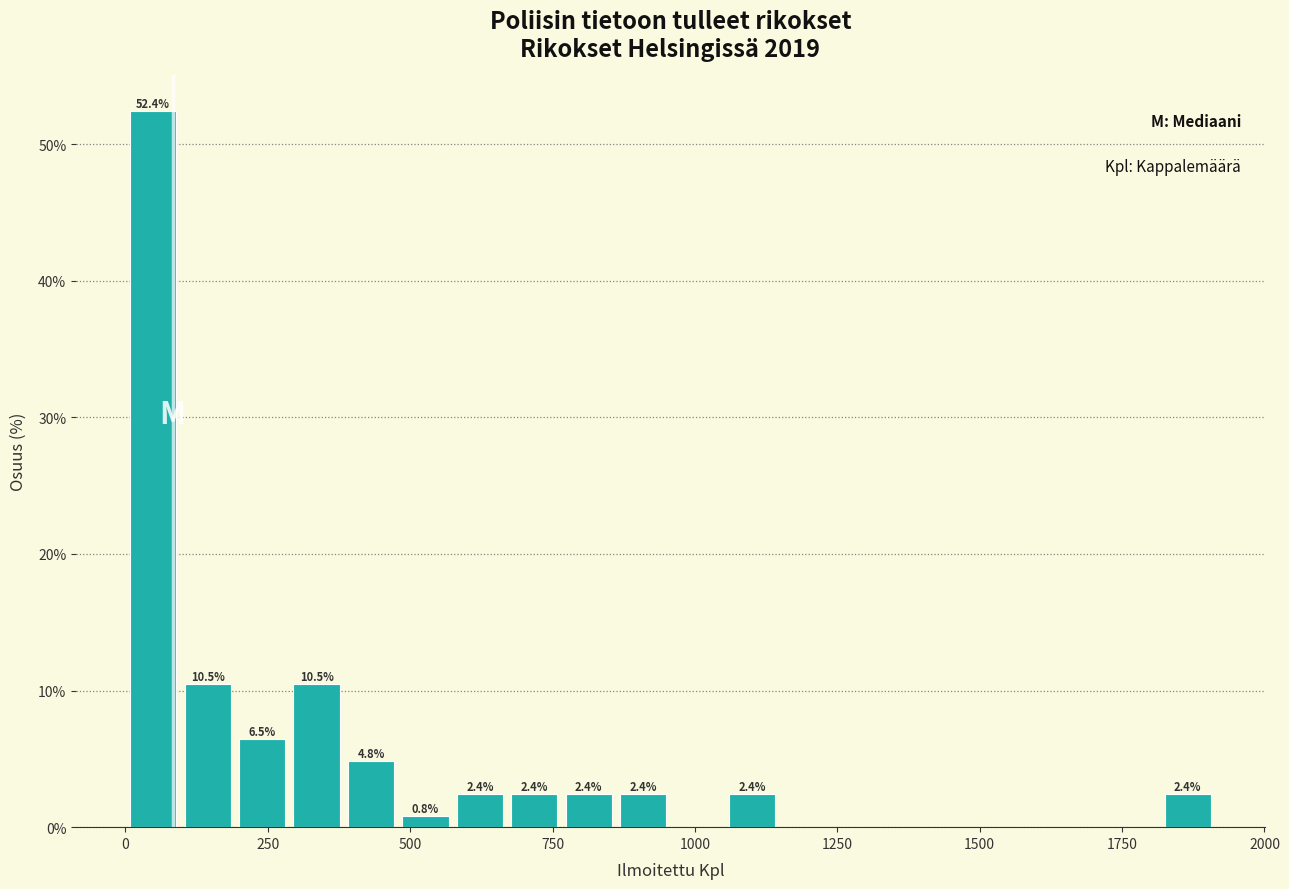

Around what value on the x-axis is the tallest bar? Give the approximate position of its centre, as read against the axis.

50